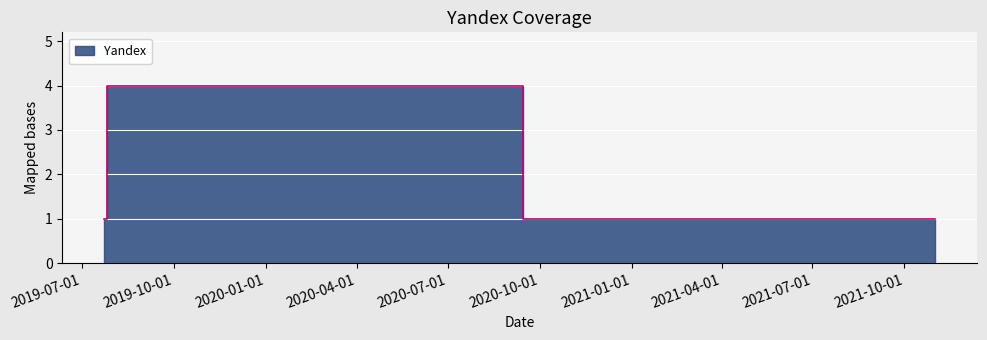

Count the values in the range 1 to 4.

3